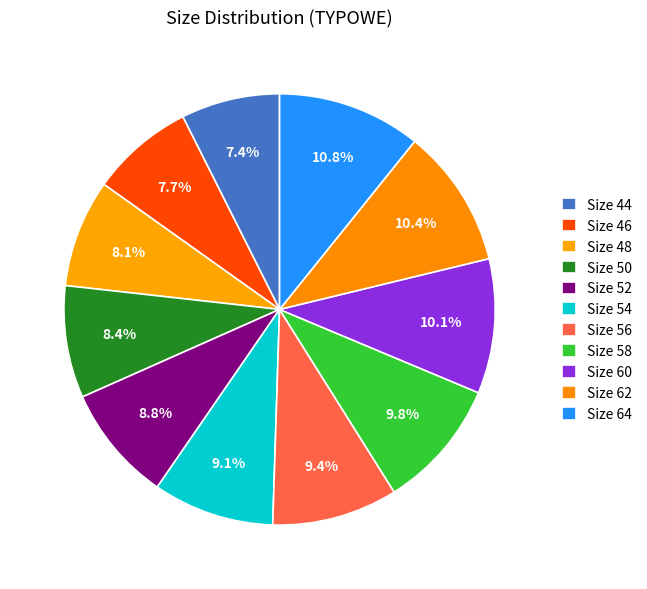

How many segments does this pie chart have?

11